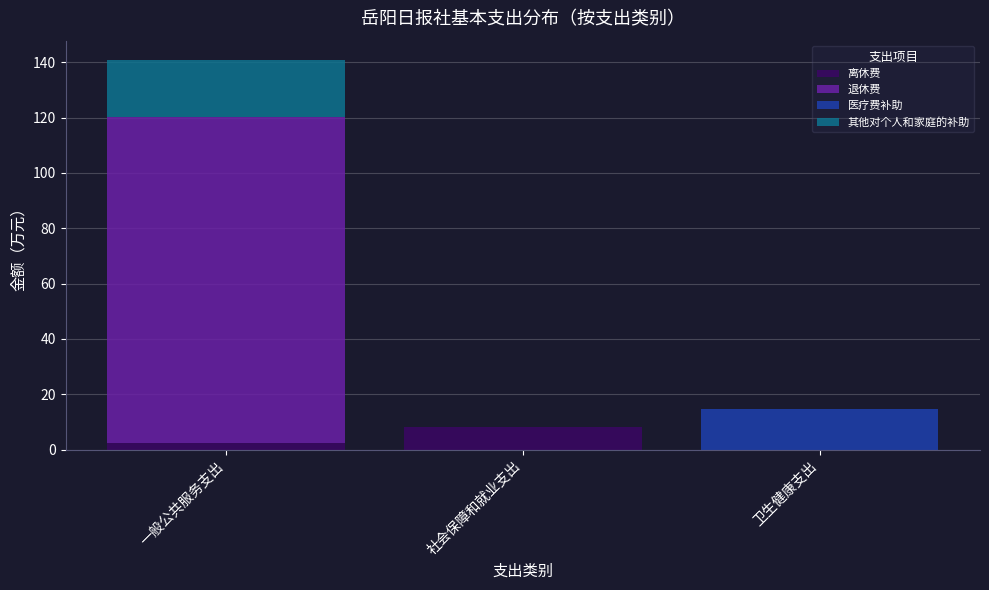

Are the bars grouped side by side (vs. stacked)?

No